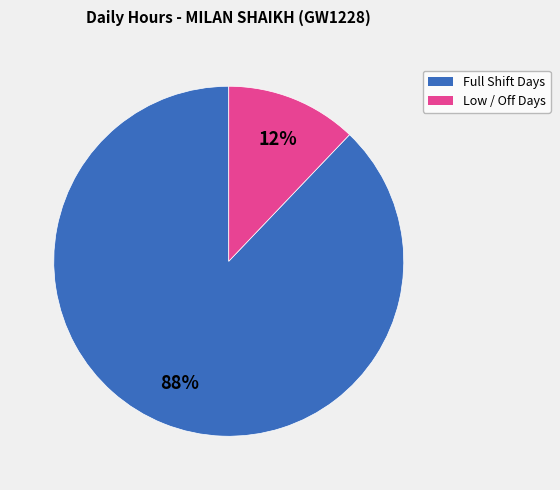

Is there a majority slice in this chart?

Yes